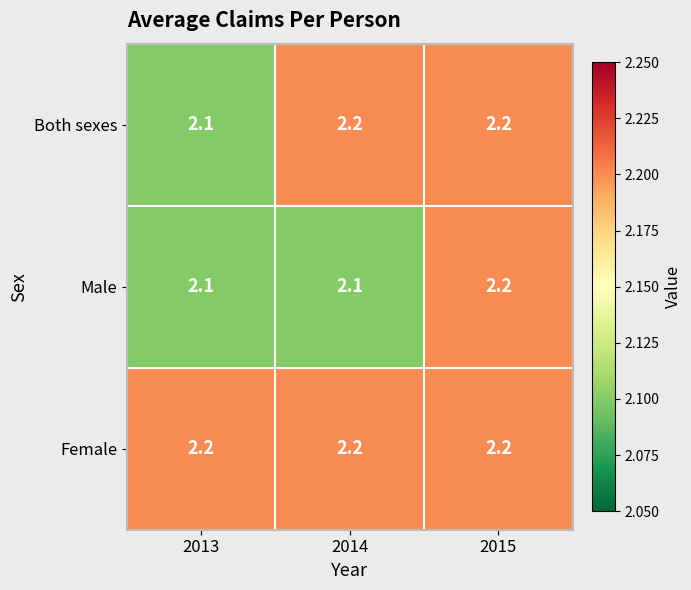

At how many categories does at least one series exceed 2?

3